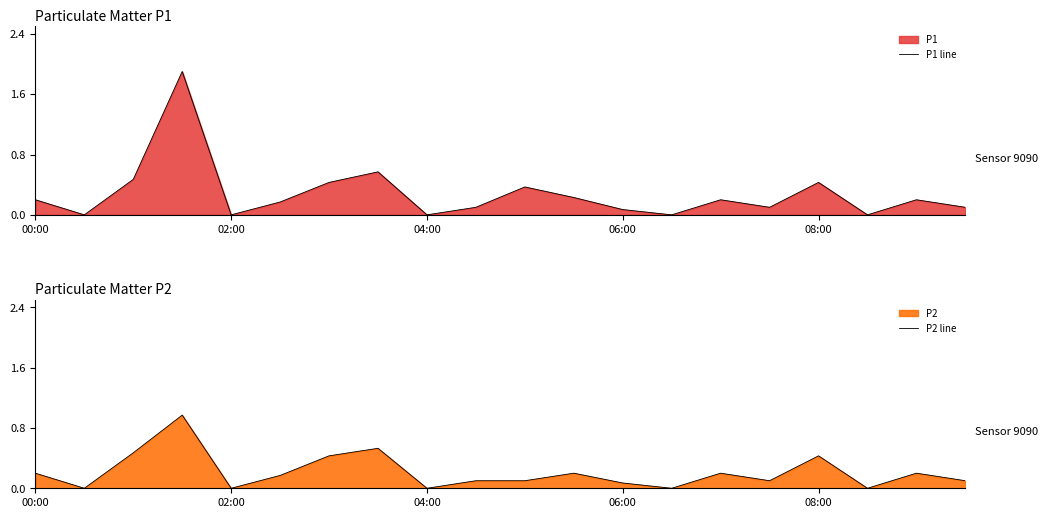

True or false: P2 line and P1 line cross at least once.

False